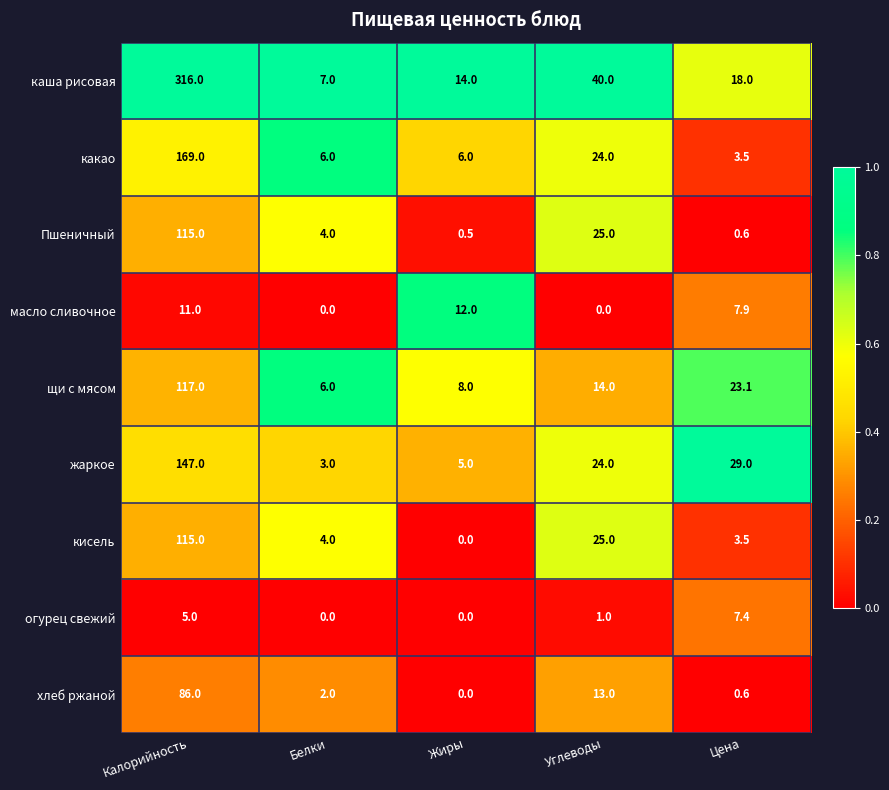

What is the spread (max minus min) of values at Белки?

7.0